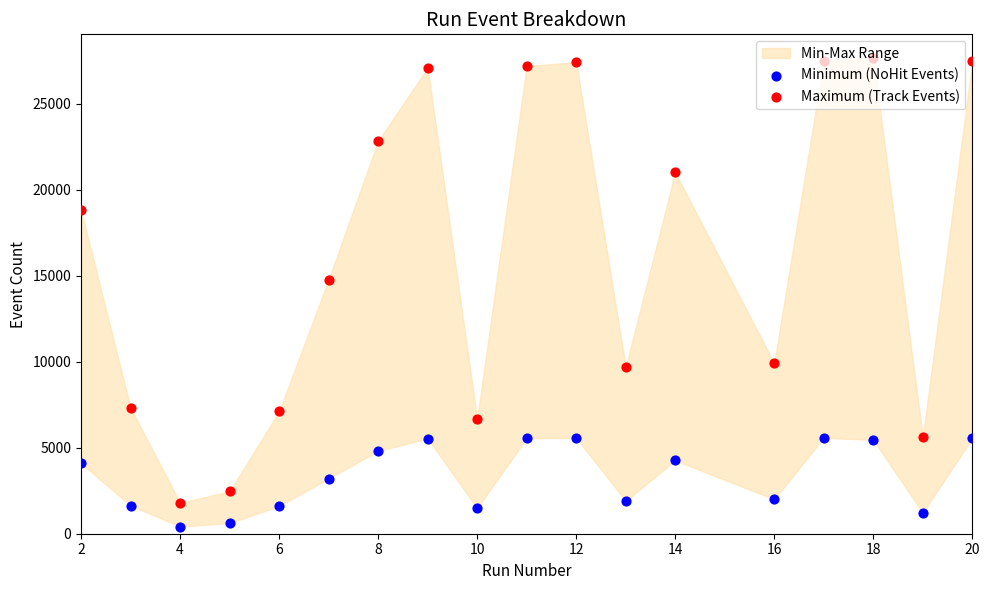

Which series contains the lowest Y value?

Minimum (NoHit Events)